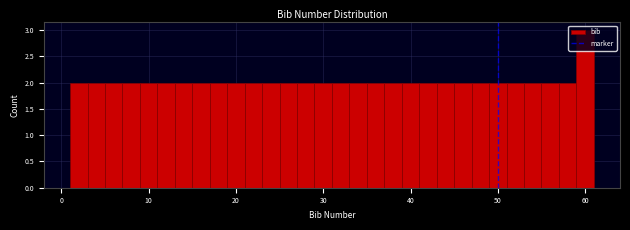

Around what value on the x-axis is the tallest bar? Give the approximate position of its centre, as read against the axis.

60